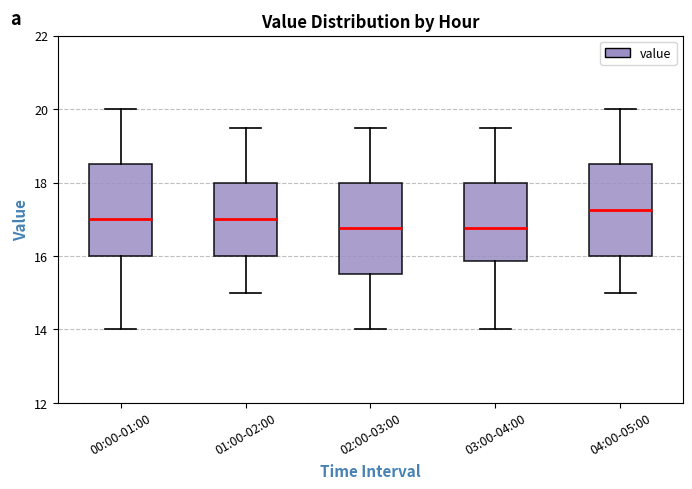

Which box has the highest median line?

04:00-05:00